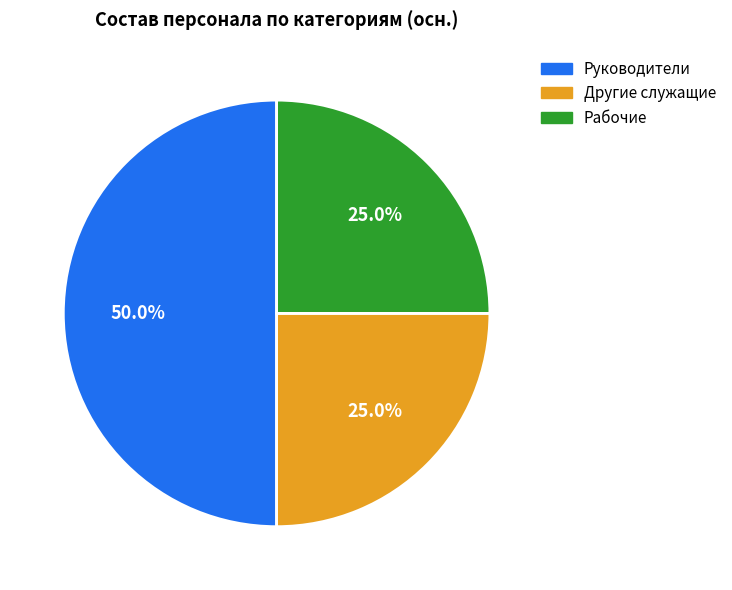

Approximately how many times larger is the value at Рабочие compared to Другие служащие?

1.0